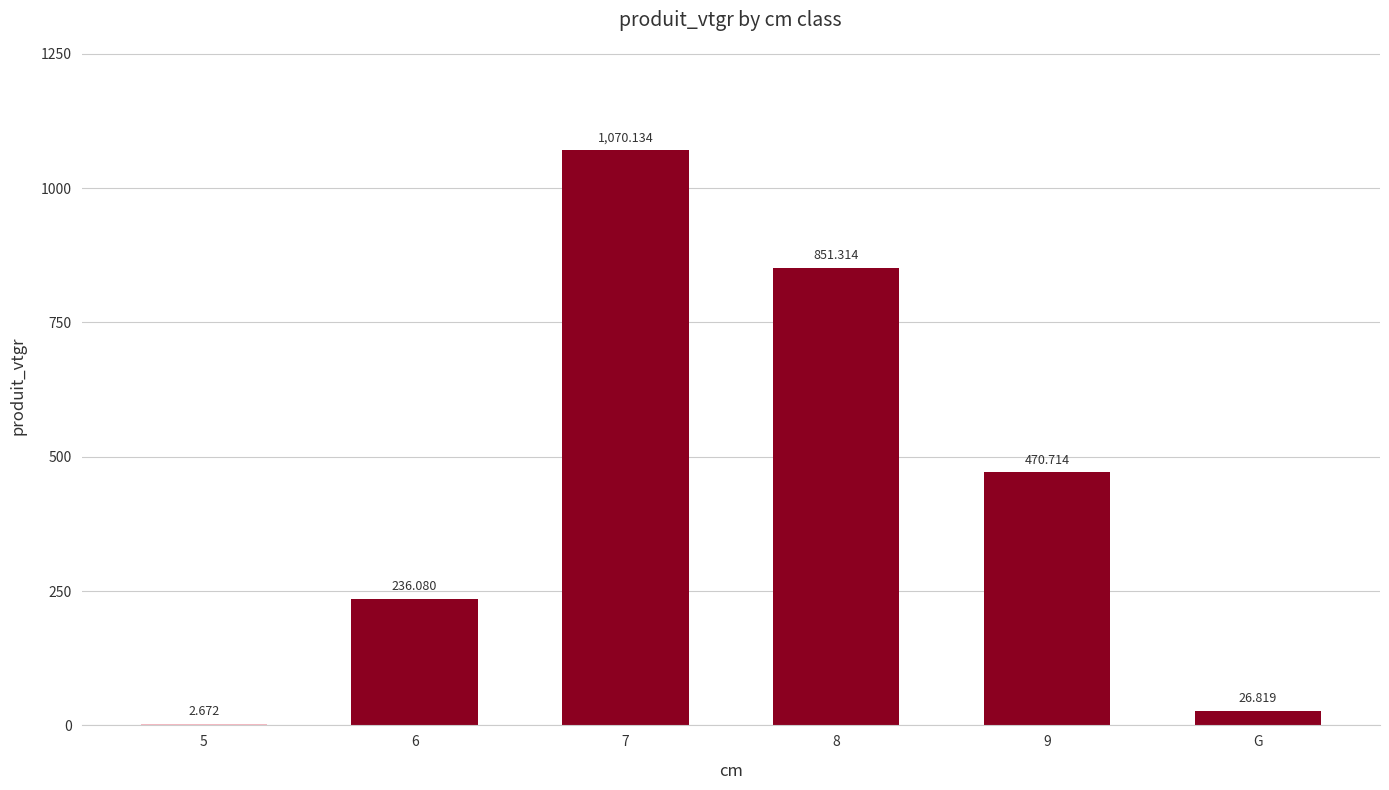

Are the bars horizontal?

No